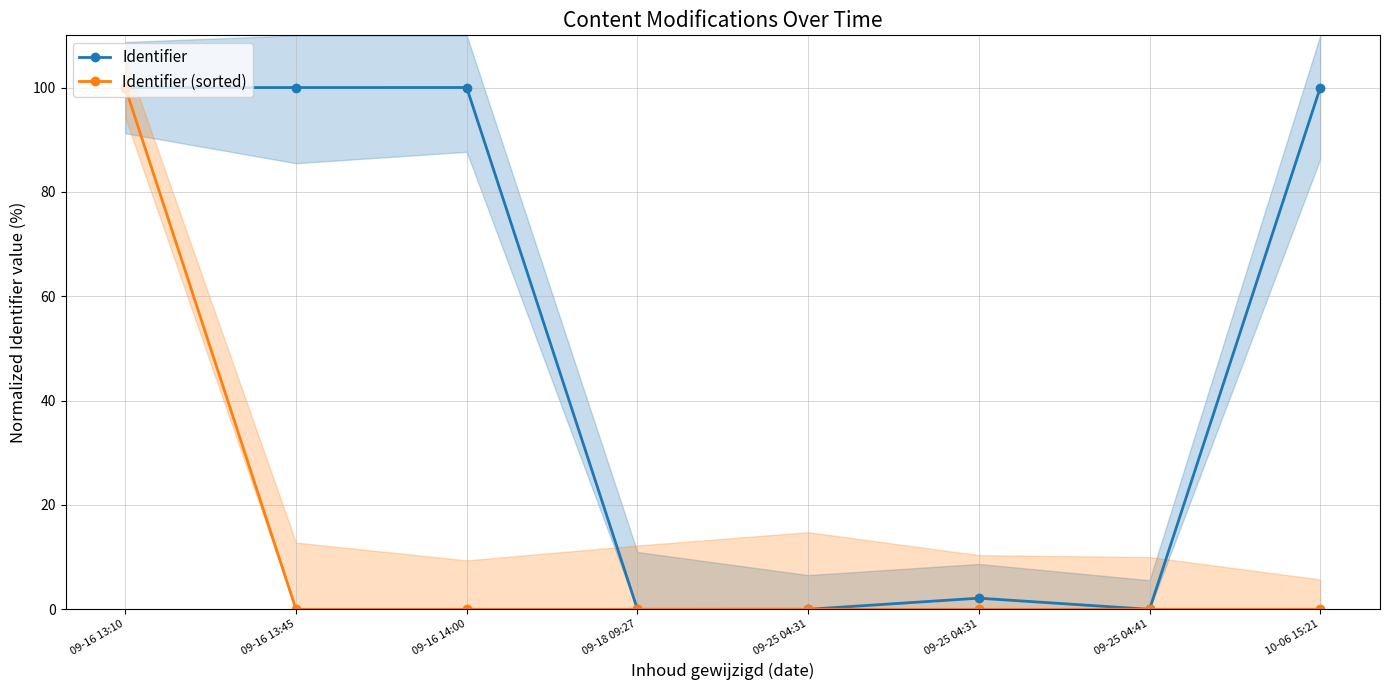

How many interior local peaks does the Identifier series have?

2